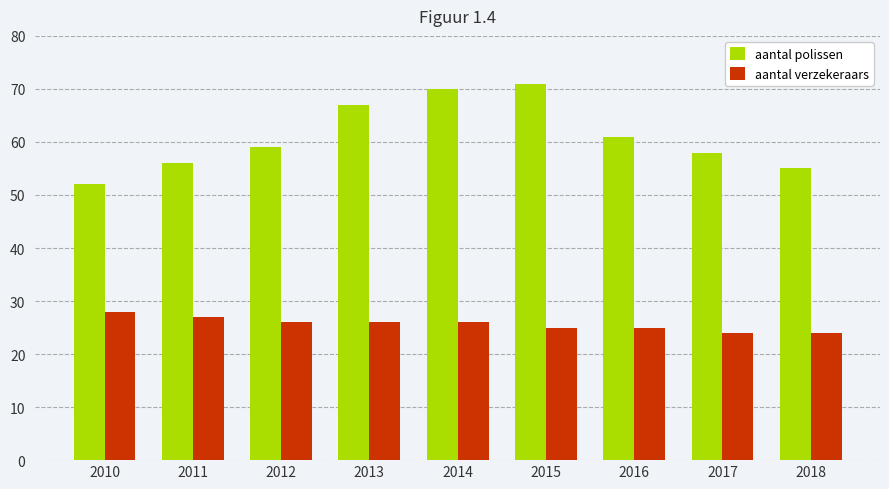

True or false: aantal polissen has a value of 70 at 2014.

True